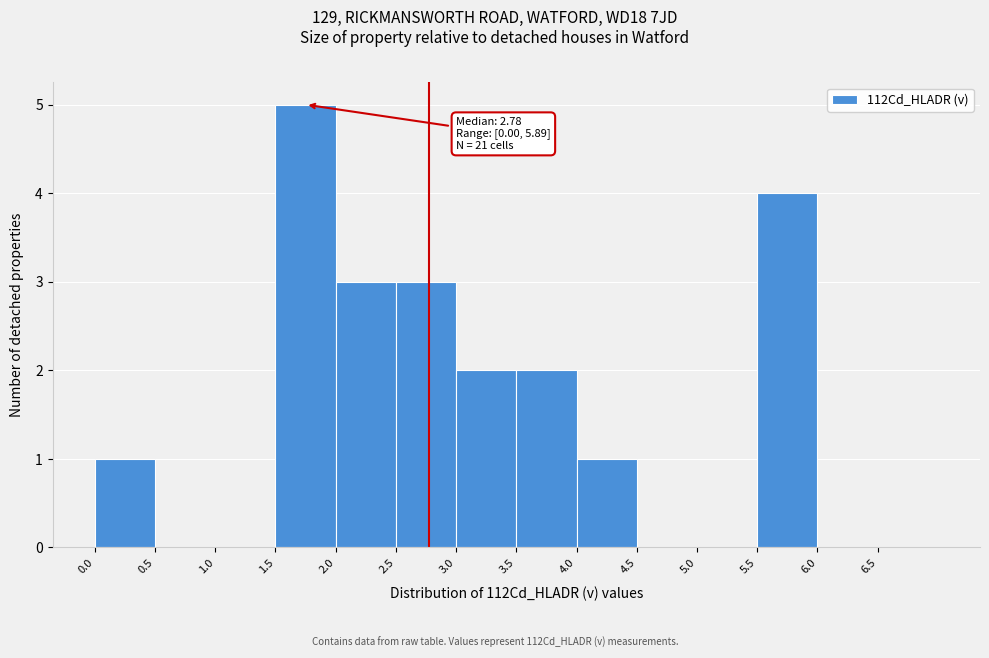

Which range on the x-axis has the tallest bar?

1.5 to 2.0